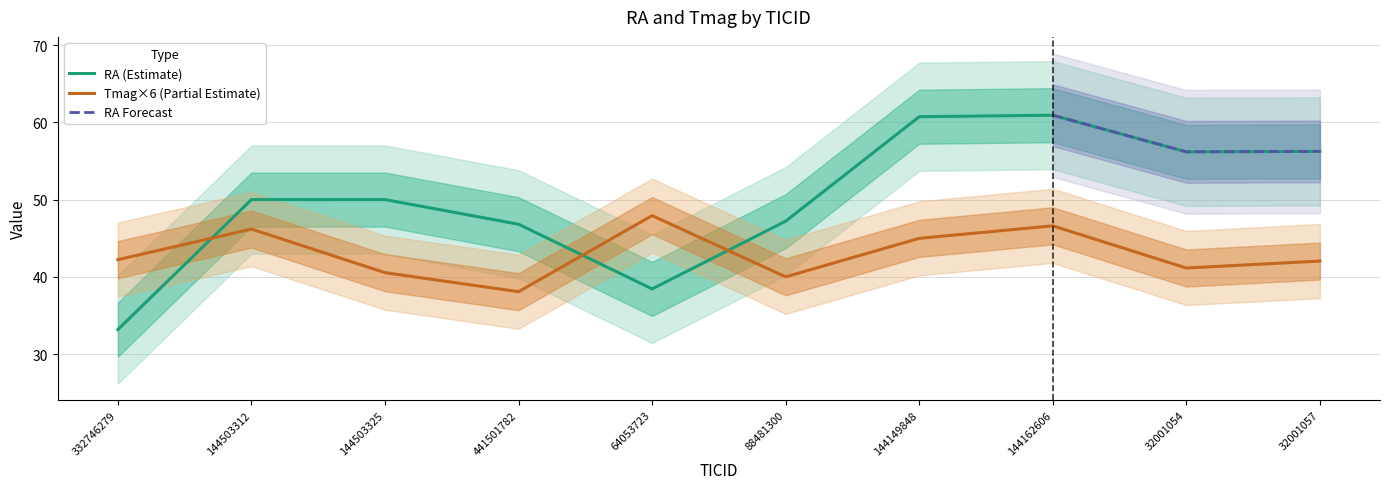

Read the RA value at 332746279.

33.2